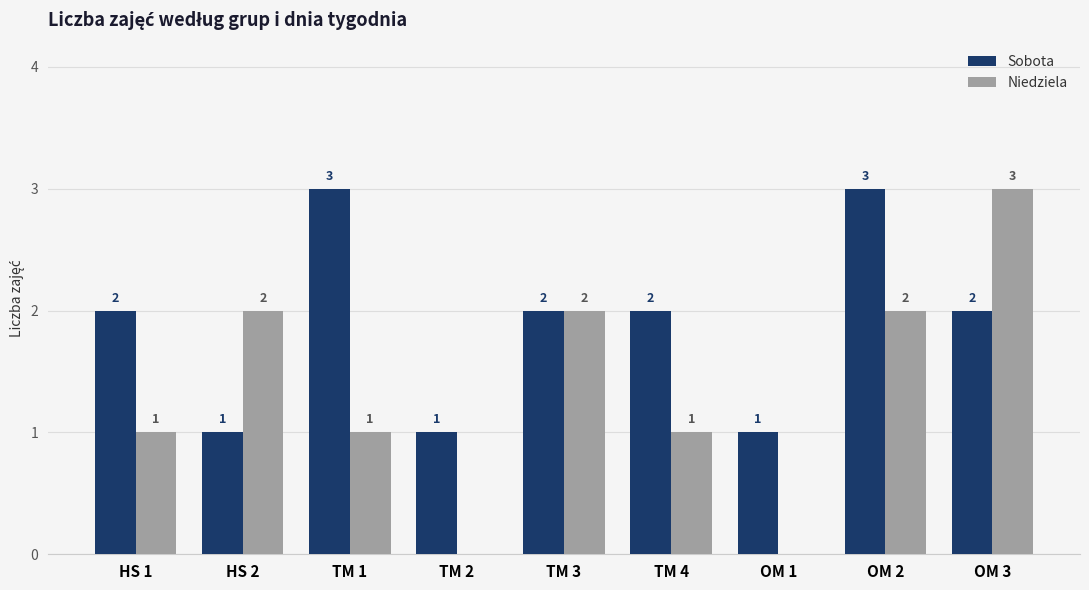

The value of Sobota at OM 1 is 1. True or false?

True